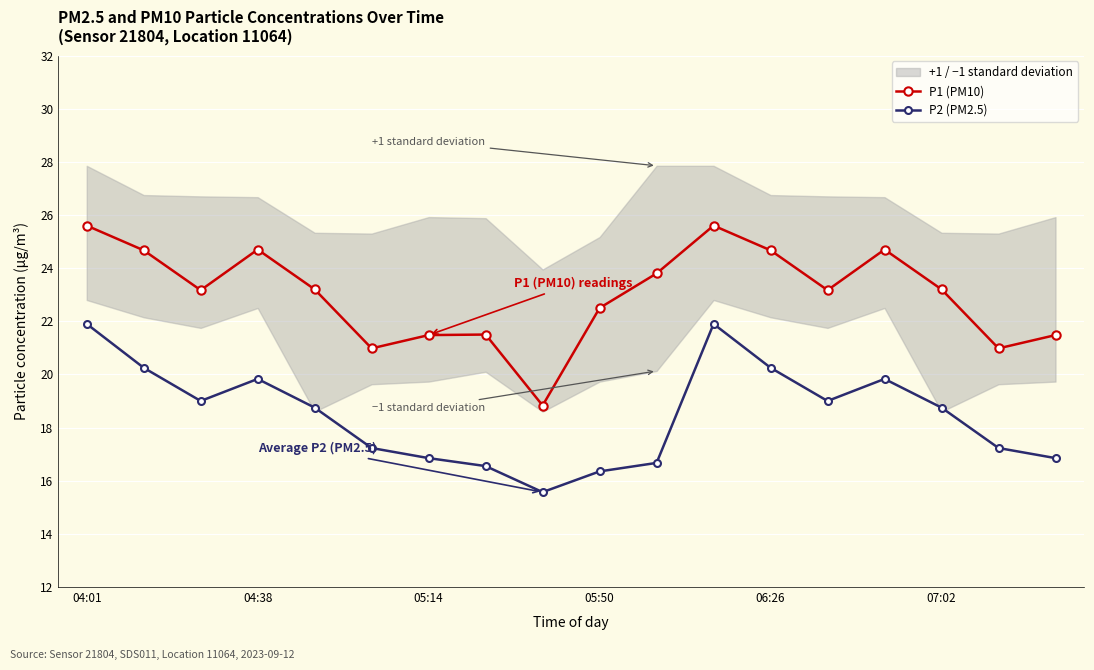

Is the value of P2 (PM2.5) at 05:50 greater than the value of P1 (PM10) at 07:02?

No